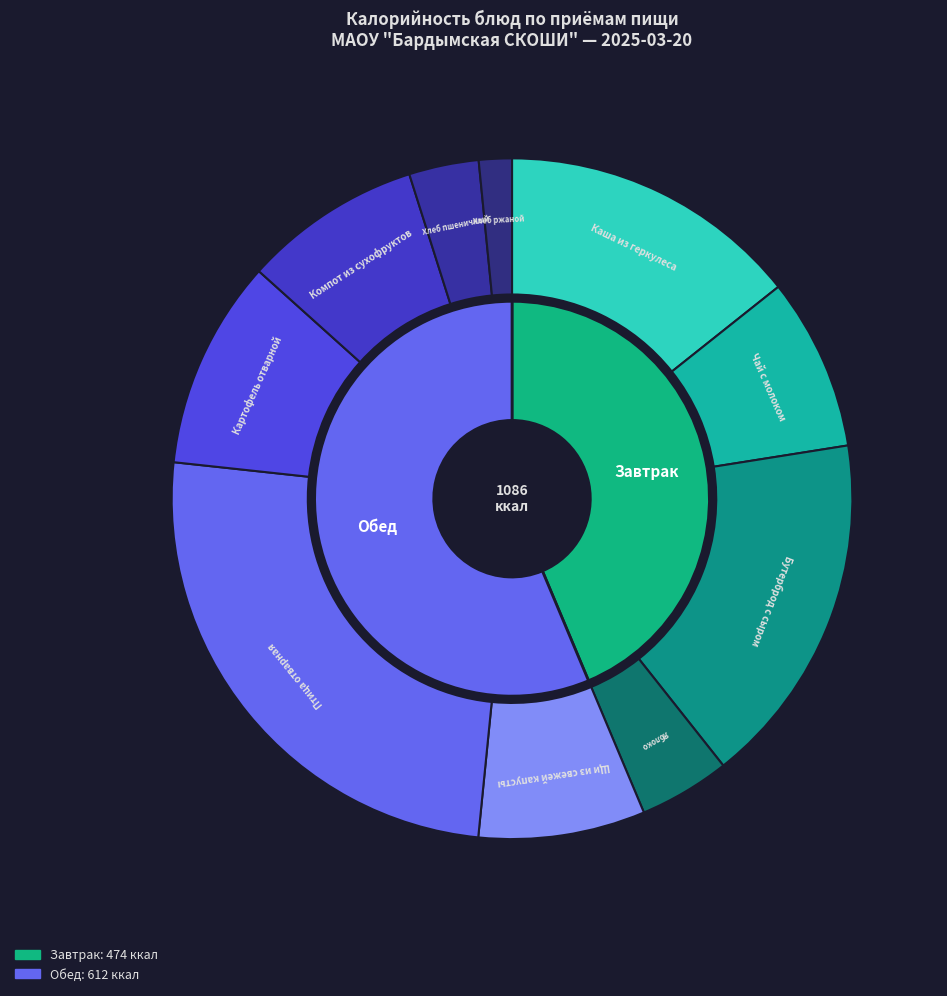

To the nearest percent, what percentage of the pie is Хлеб пшеничный?

3%